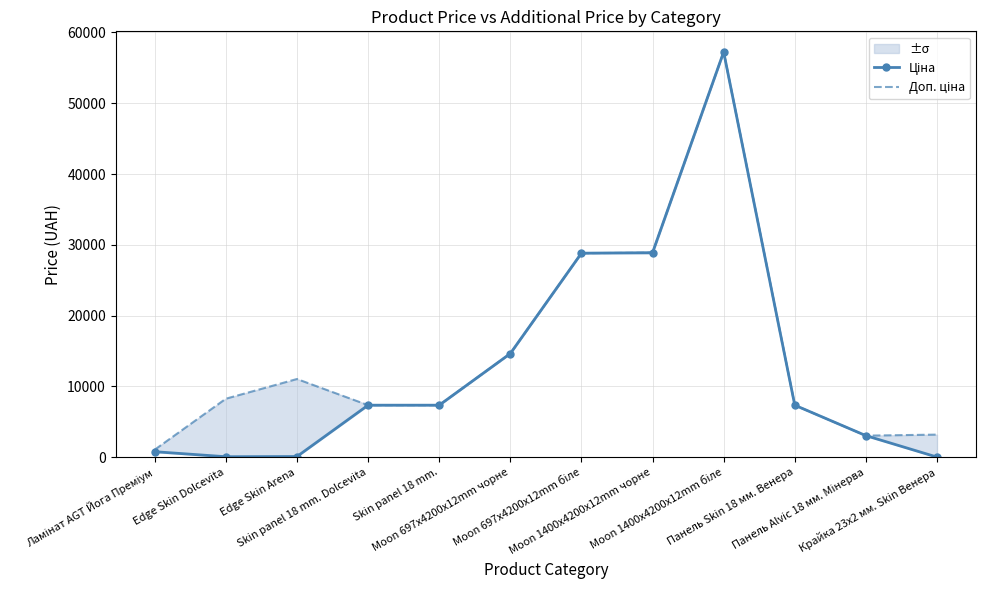

What is the value of the Ціна point at the 10th from the left?

7360.2